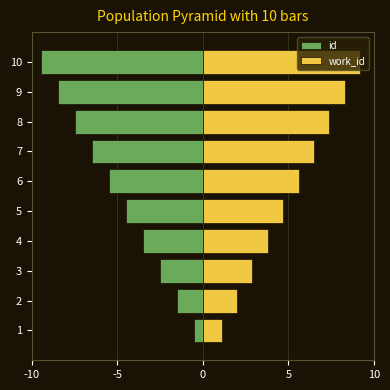

Reading right to left, what are all the values shown in this chart?

id: -9.5	-8.5	-7.5	-6.5	-5.5	-4.5	-3.5	-2.5	-1.5	-0.5
work_id: 9.2	8.3	7.4	6.5	5.6	4.7	3.8	2.9	2.0	1.1